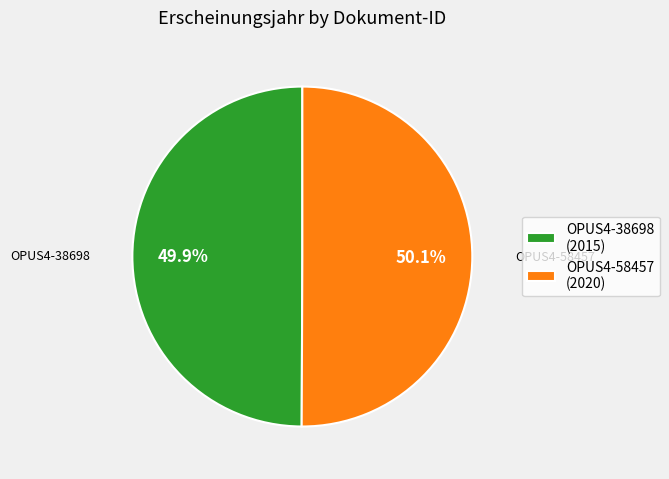

Approximately how many times larger is the value at OPUS4-38698 (2015) compared to OPUS4-58457 (2020)?

1.0